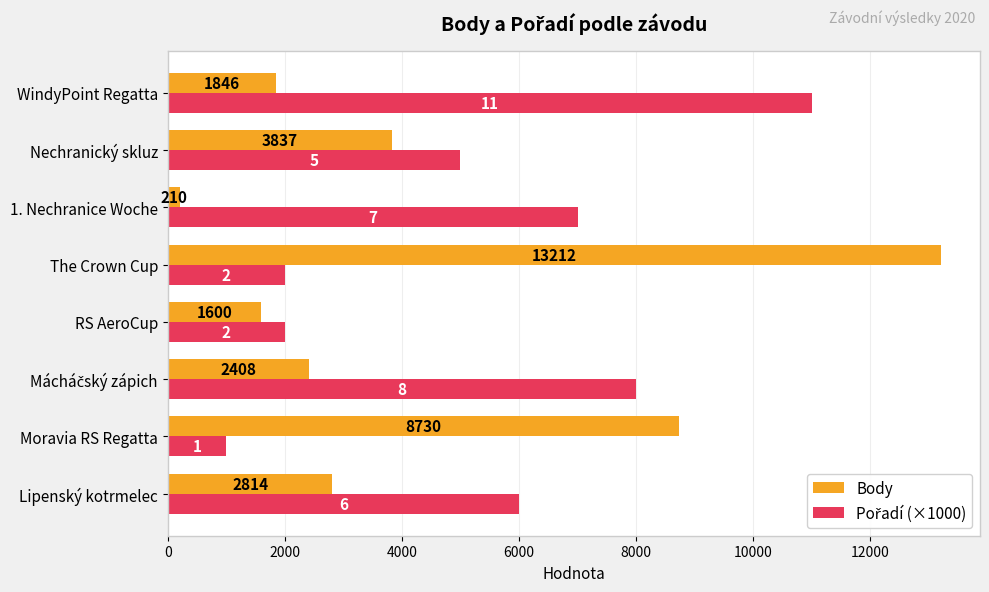

What is the maximum value shown in the chart?

13212